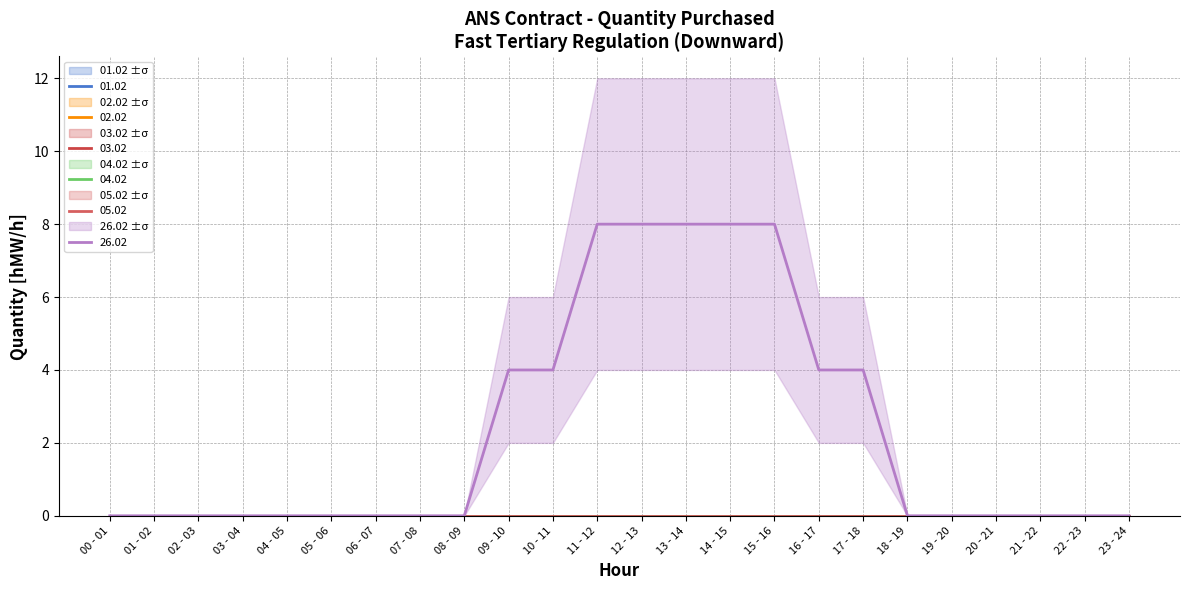

Which series has the widest spread of values?

26.02